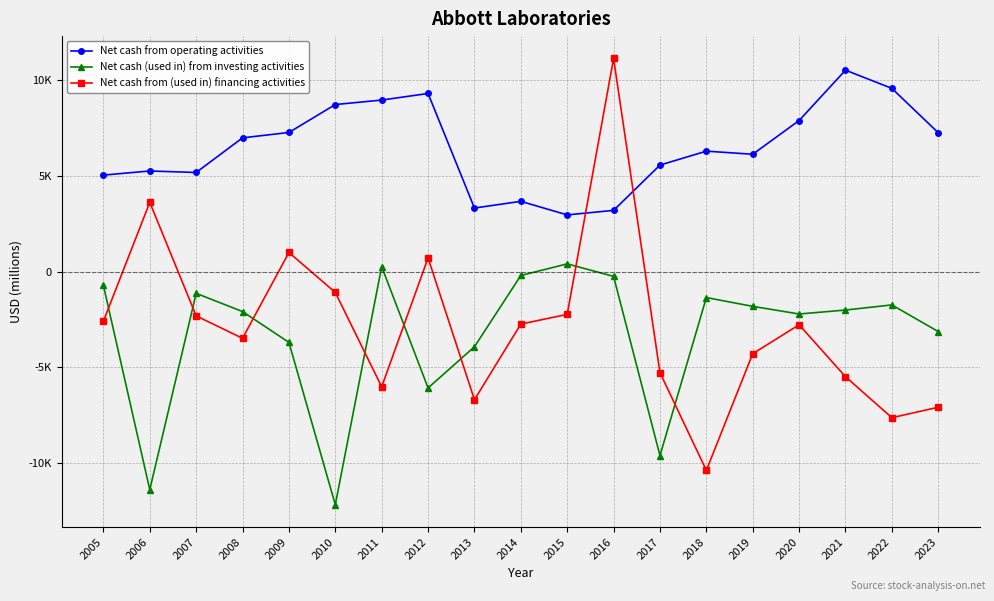

Does the chart have visible grid lines?

Yes